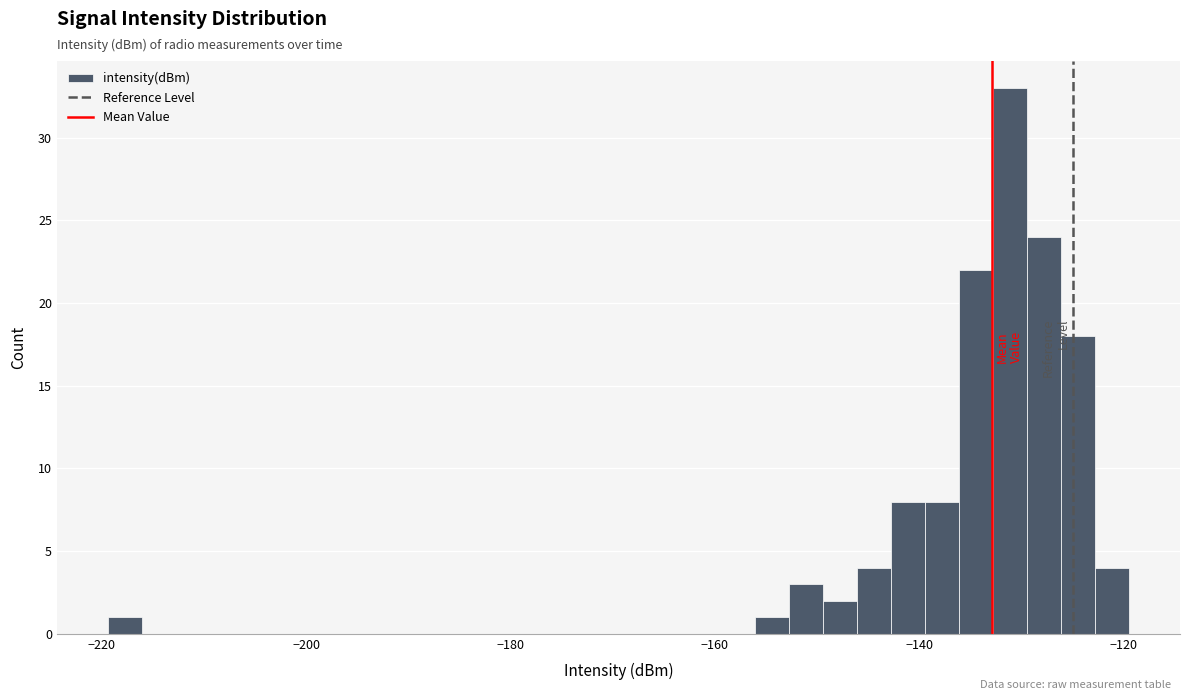

Around what value on the x-axis is the tallest bar? Give the approximate position of its centre, as read against the axis.

-132